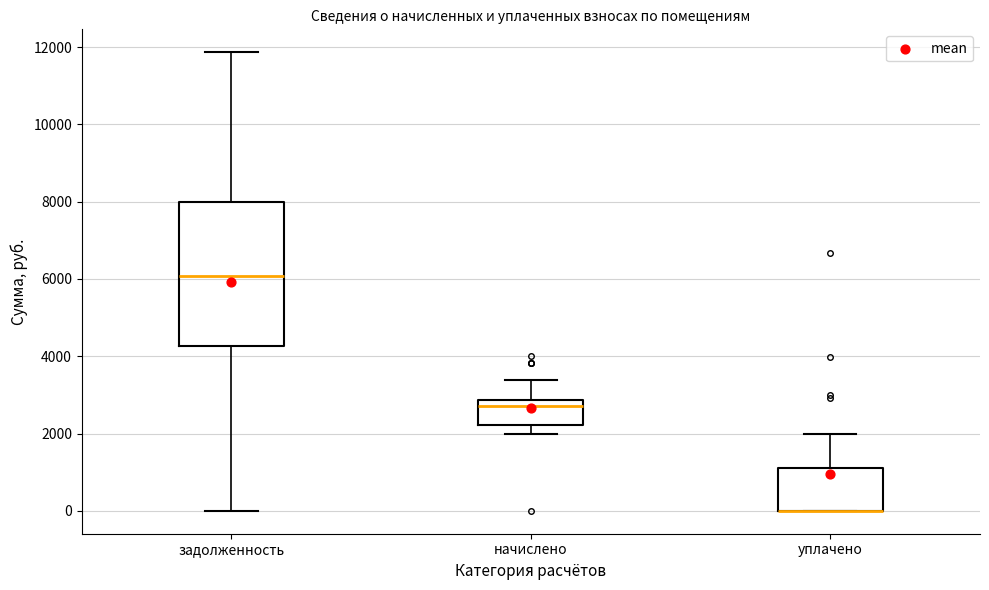

Reading left to right, read every box against the y-axis: the position of its median line, the range the box covers, and the ends of its whiskers. The values are not printed on the chart, so give them approximately, as read against the axis.

задолженность: median 6000, box 4200 to 8000, whiskers 0 to 11800
начислено: median 2800 (just below the box's upper edge), box 2200 to 2800, whiskers 2000 to 3400
уплачено: median 0 (drawn on the box's lower edge), box 0 to 1200, whiskers 0 to 2000